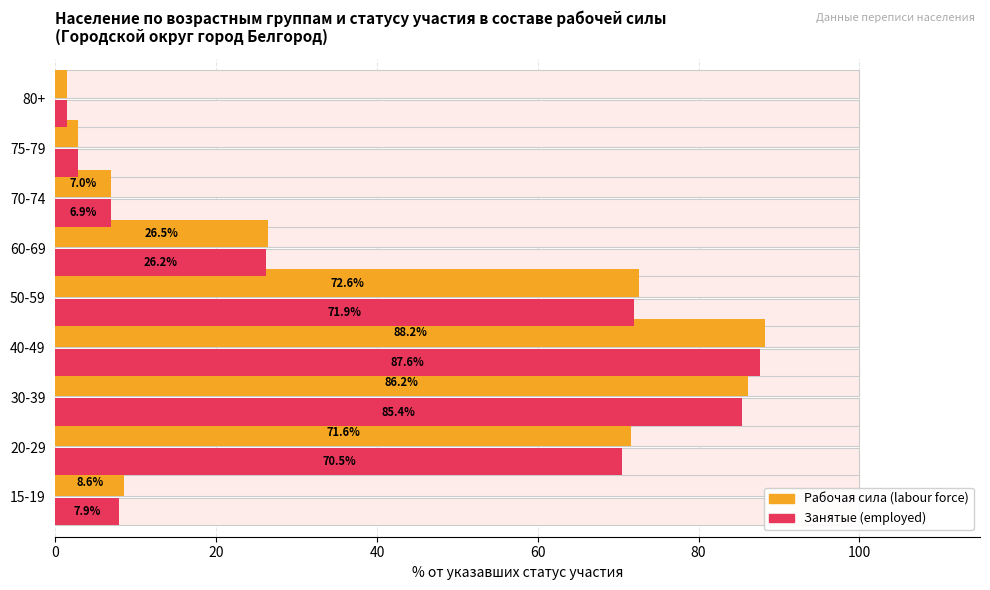

What are all the series names shown in the legend?

Рабочая сила, Занятые